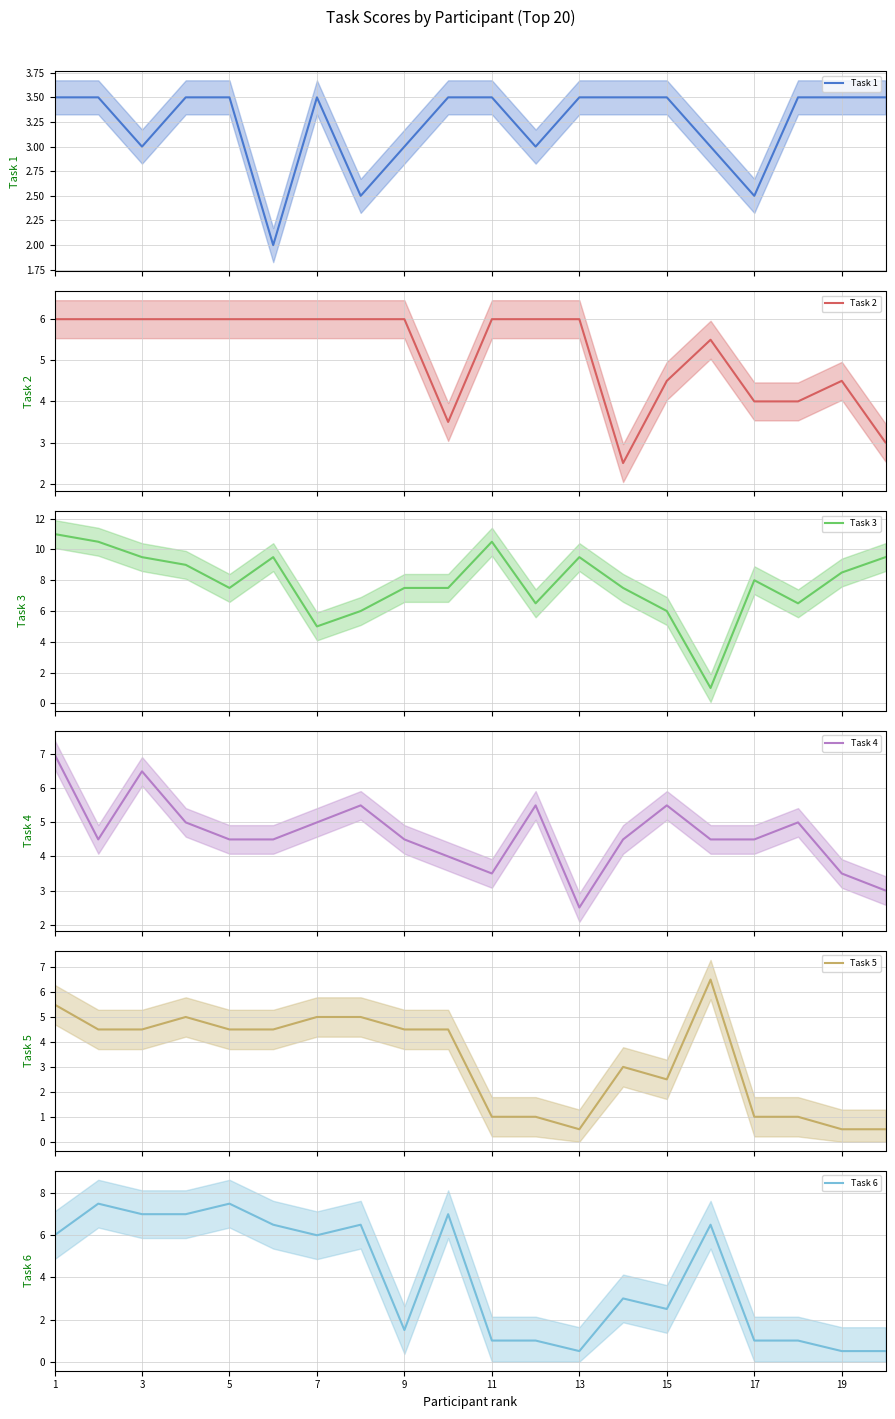

What is the highest value of the Task 5 series?

6.5